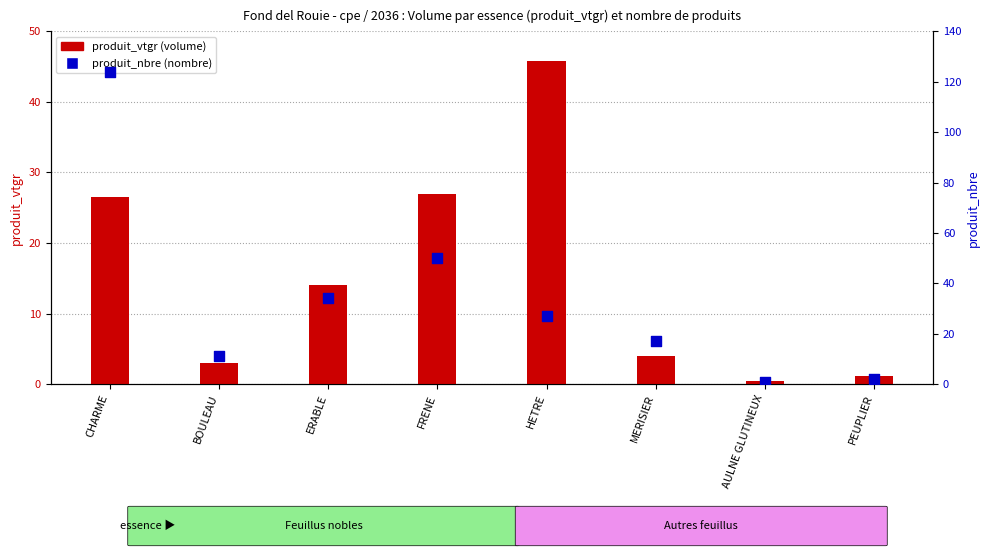

What is the total value across all series at CHARME?

150.5